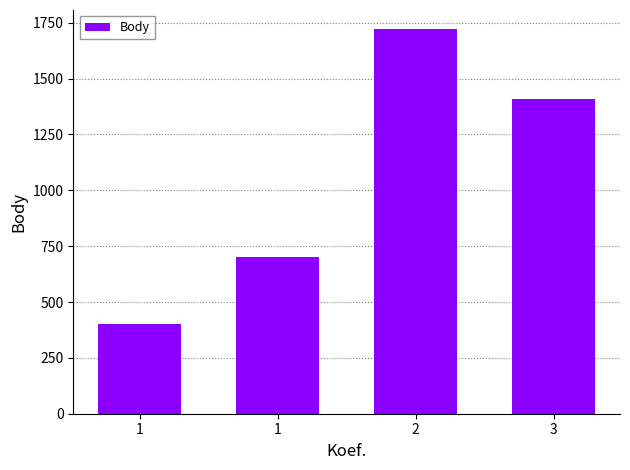

Rank the categories by value from lowest to highest.

1, 1, 3, 2